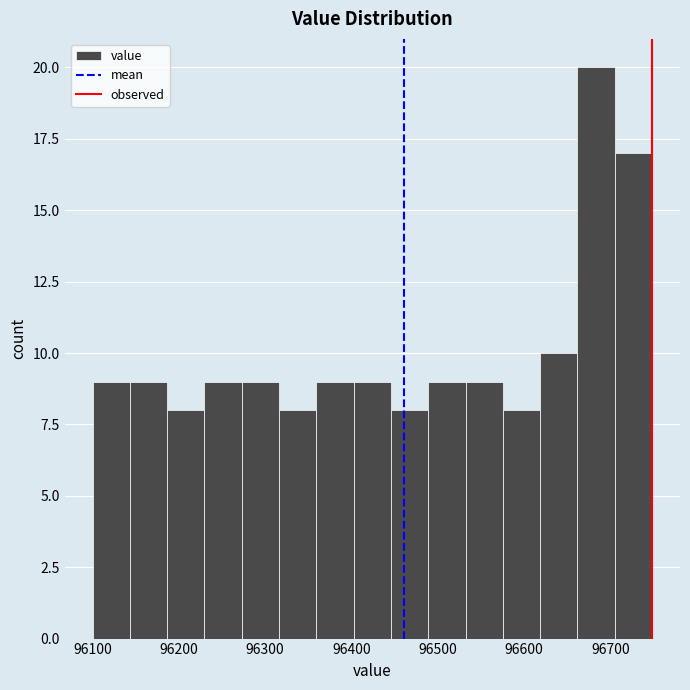

Over which range of the x-axis is the bar tallest?

96660 to 96700